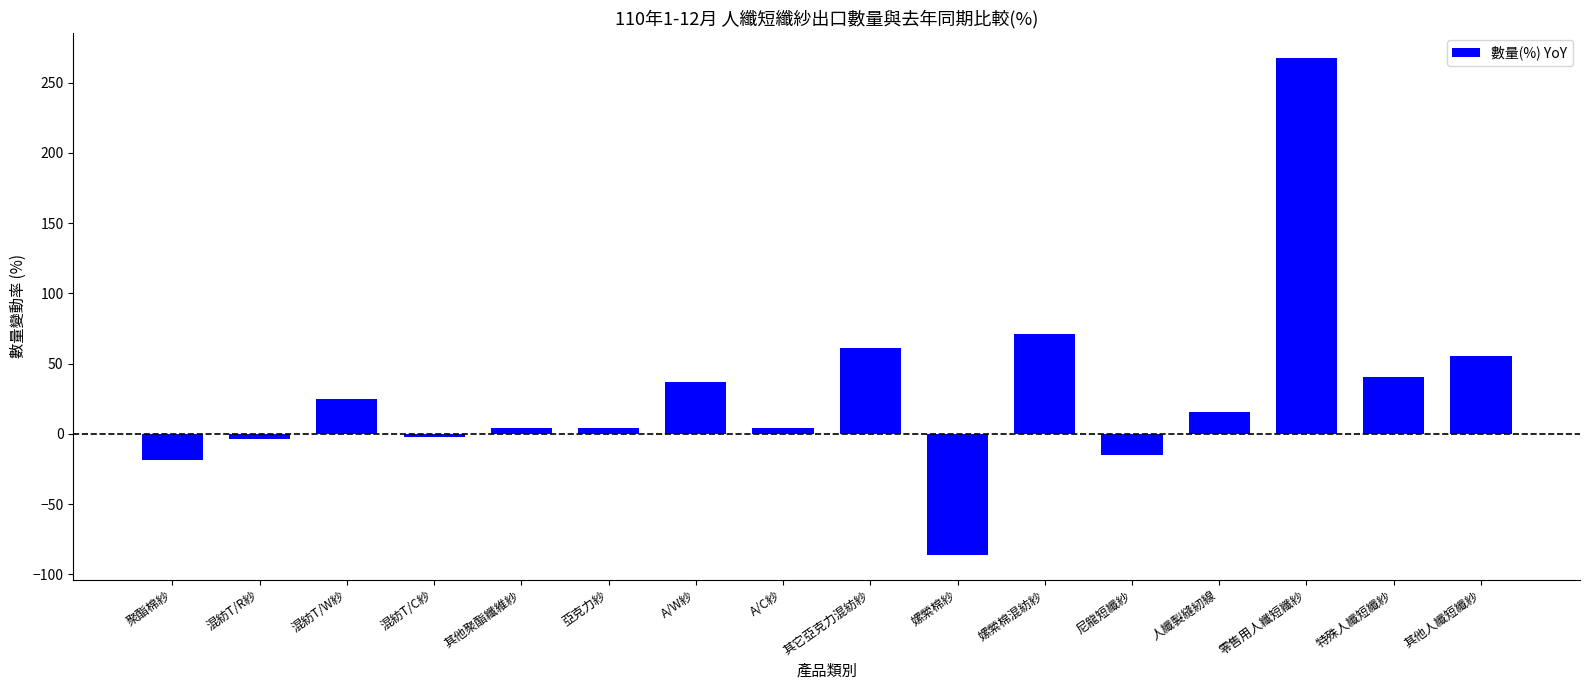

What is the smallest value displayed?

-86.1